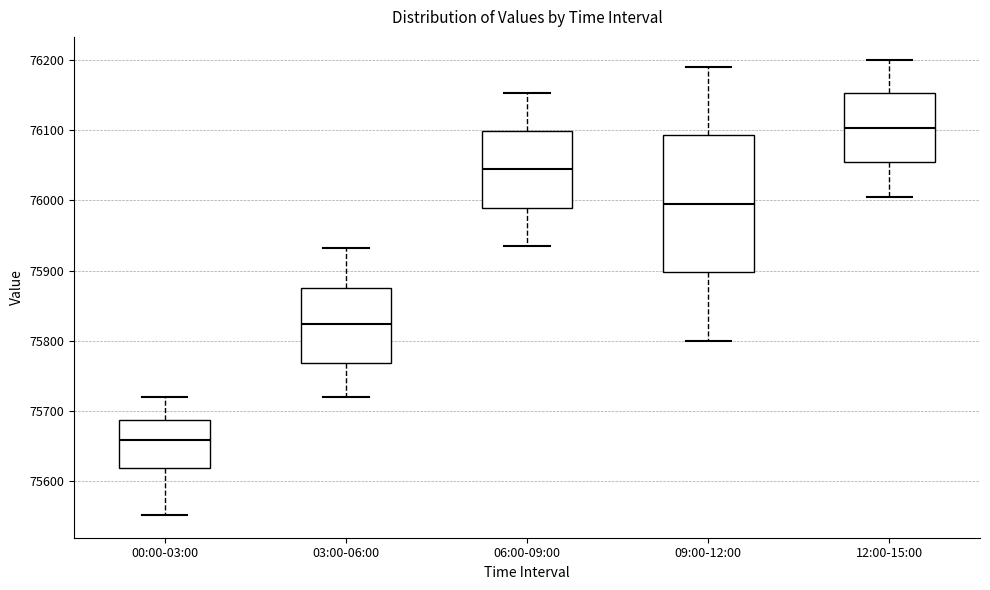

Reading left to right, transcribe this box plot: for each box, give where its median line is, the range the box spans, and where its two whiskers end, as read against the y-axis. The values are not printed on the chart, so give them approximately, as read against the axis.

00:00-03:00: median 75660, box 75620 to 75690, whiskers 75550 to 75720
03:00-06:00: median 75820, box 75770 to 75880, whiskers 75720 to 75930
06:00-09:00: median 76040, box 75990 to 76100, whiskers 75940 to 76150
09:00-12:00: median 76000, box 75900 to 76090, whiskers 75800 to 76190
12:00-15:00: median 76100, box 76050 to 76150, whiskers 76010 to 76200